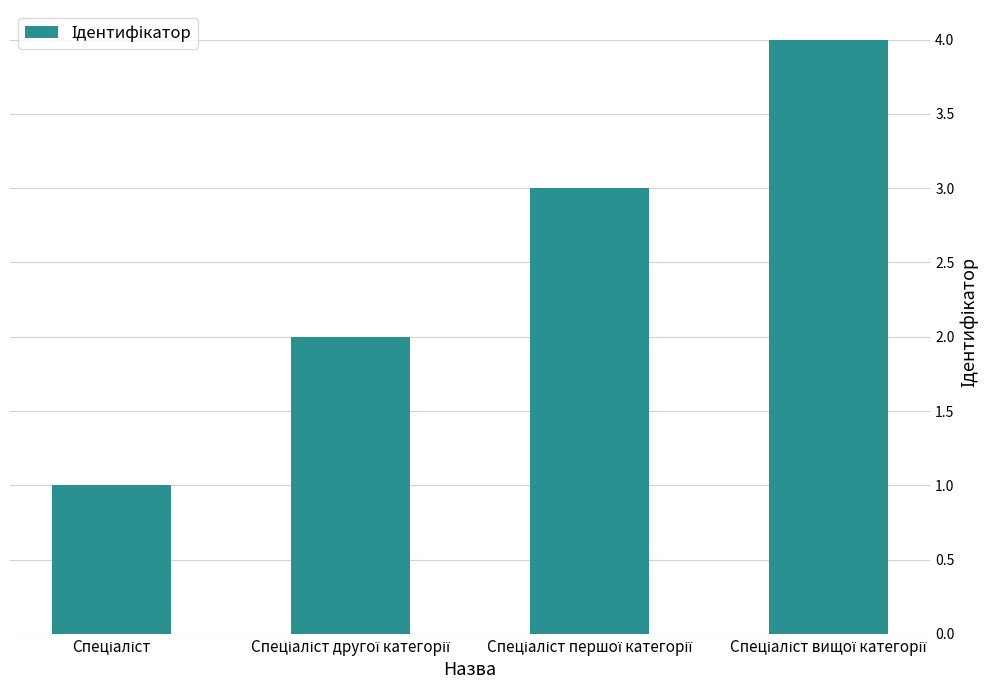

How many distinct data groups are displayed?

1